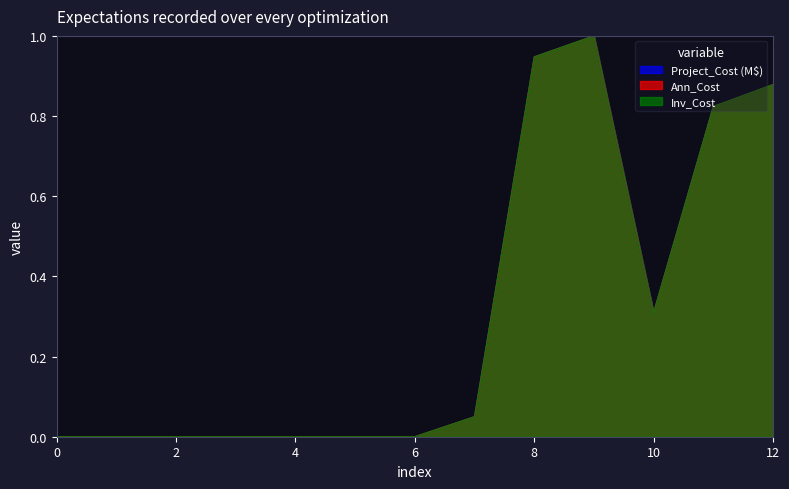

List the series in order of their peak value, highest first.

Project_Cost (M$), Ann_Cost, Inv_Cost